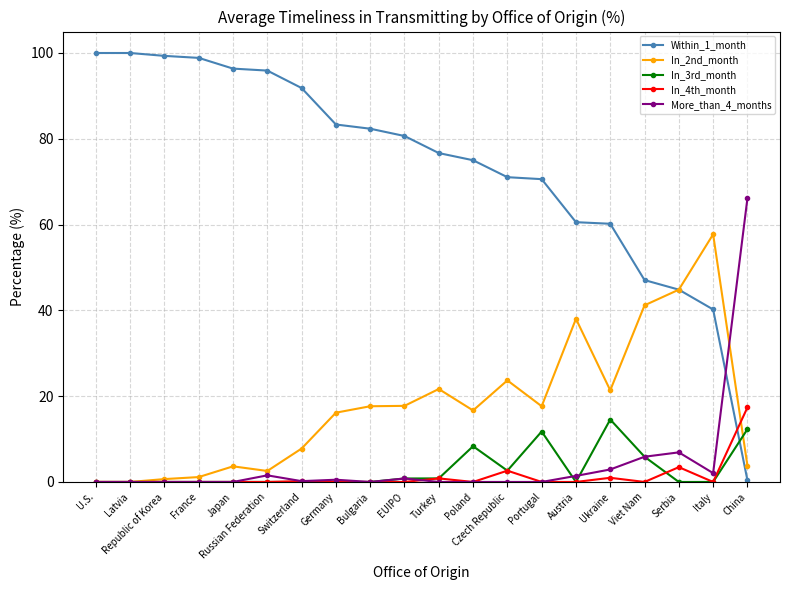

What is the value of the In_4th_month point at the 13th from the left?

2.6